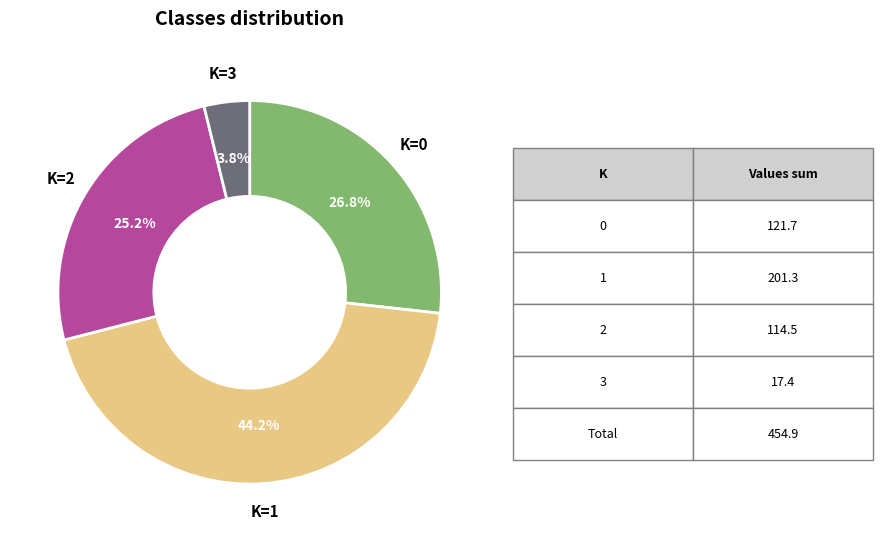

How many segments does this pie chart have?

4